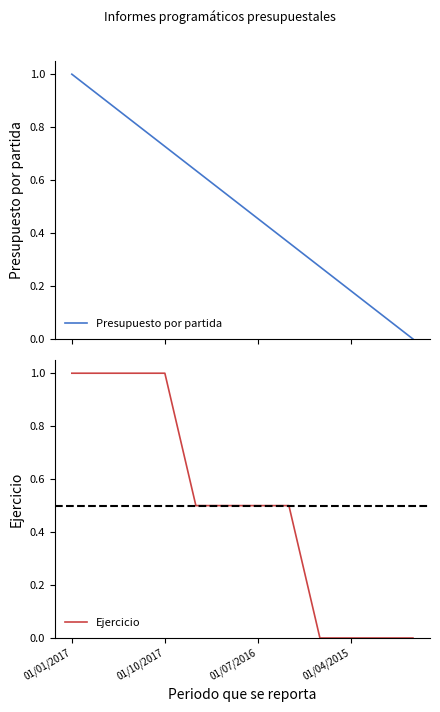

What is the sum of all Ejercicio values?

6.0